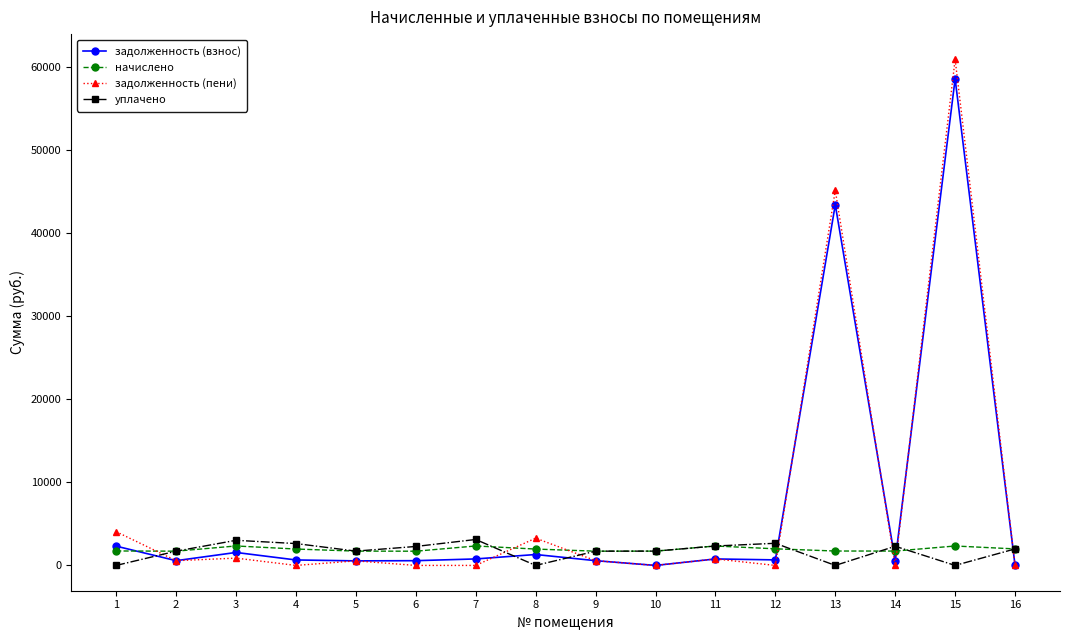

At which category does задолженность (взнос) reach its first local peak?

3